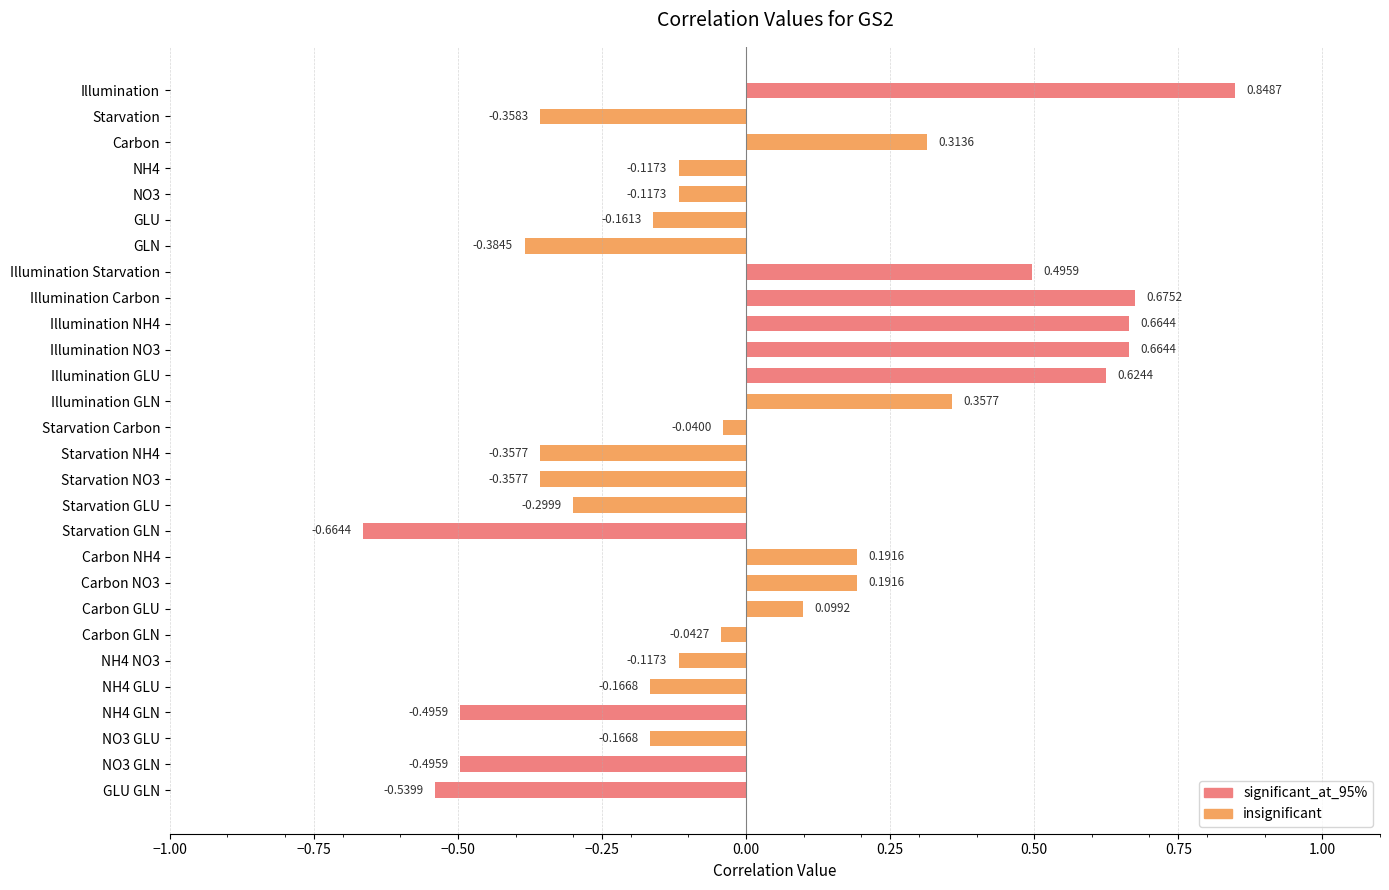

What is the difference between the maximum and second lowest values?

1.4